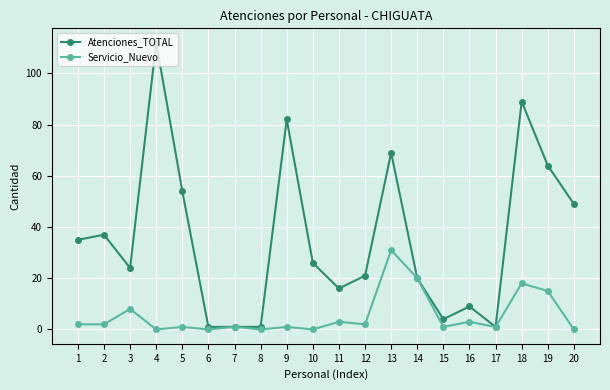

What is the difference between the maximum and minimum values in the Servicio_Nuevo series?

31